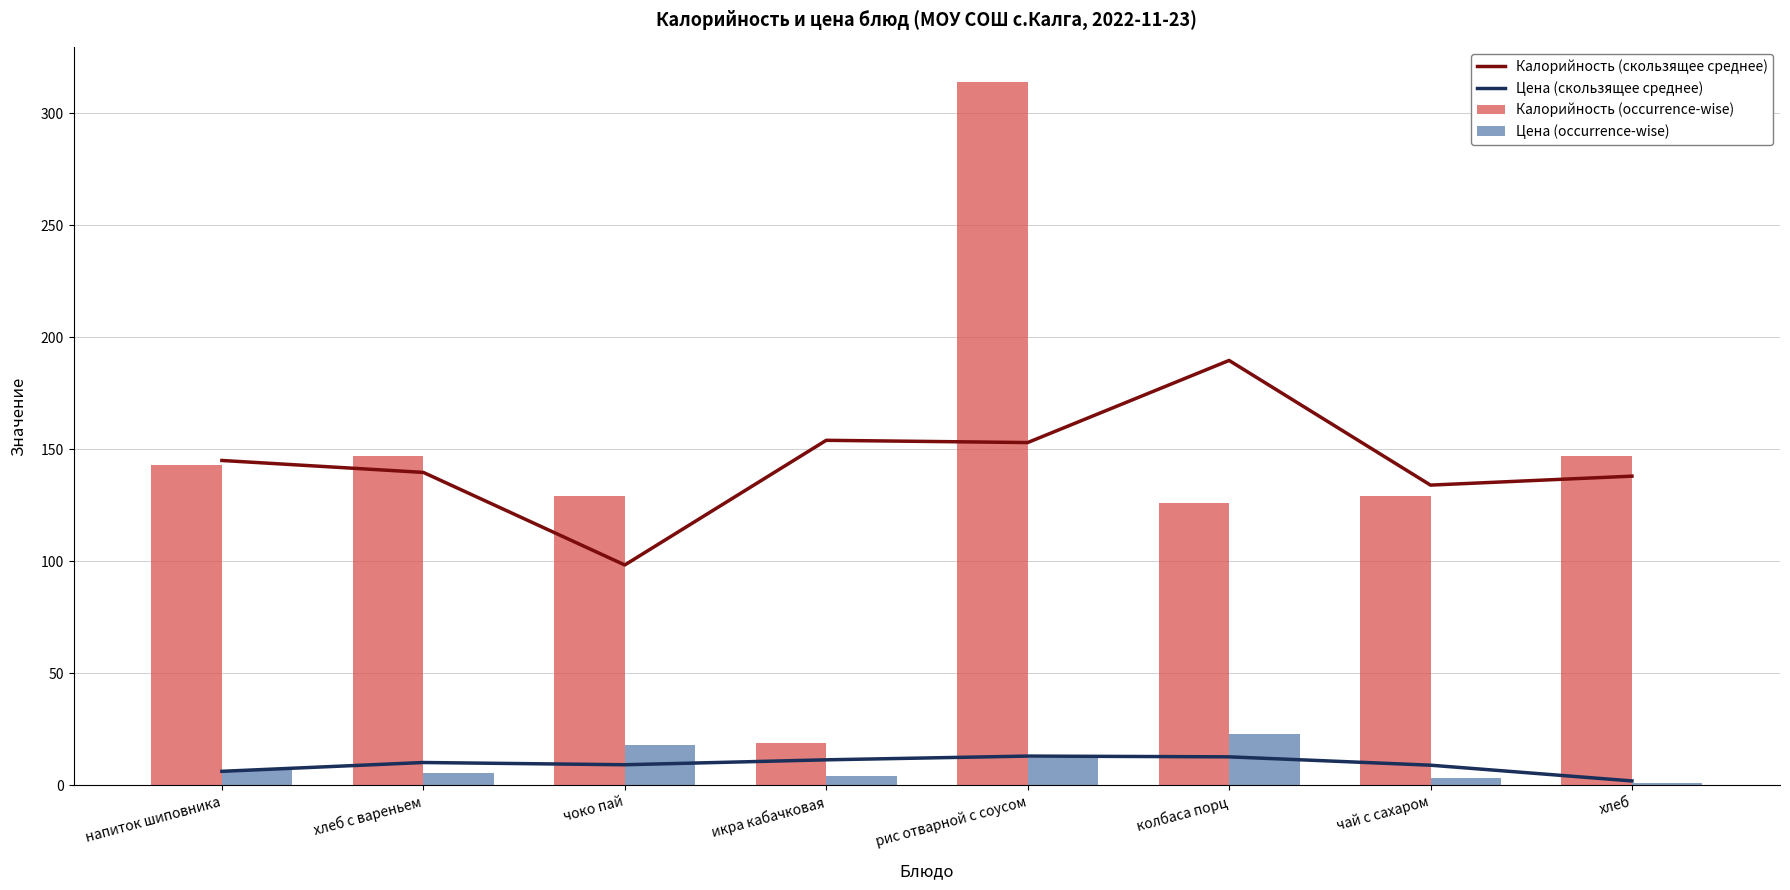

Is it true that Цена (occurrence-wise) equals 8.7 at чоко пай?

False